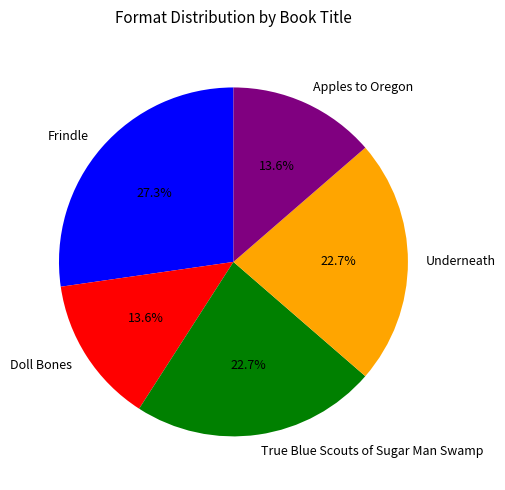

True or false: Apples to Oregon accounts for 24% of the total.

False